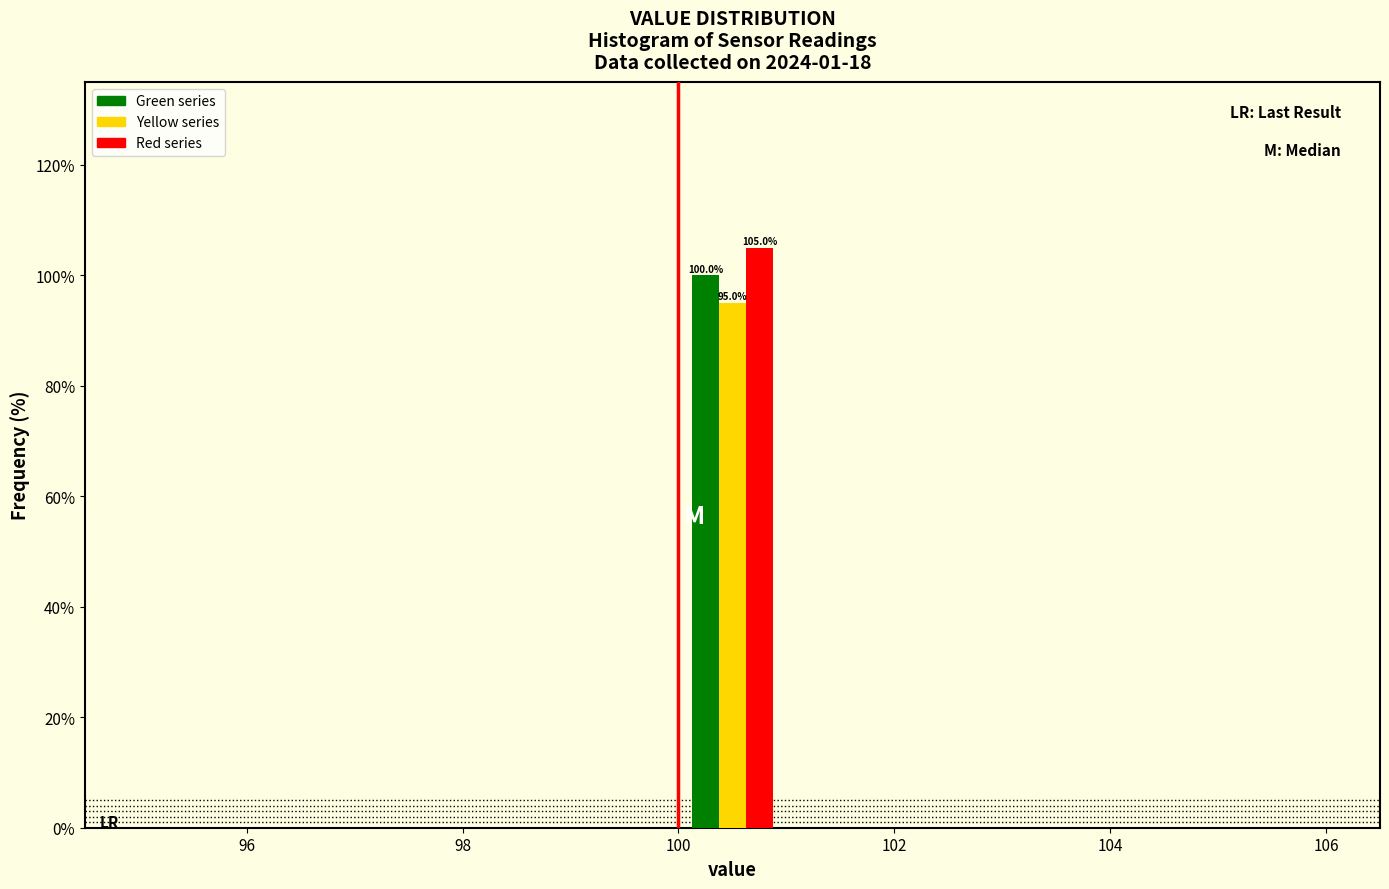

In the Green series series, which range on the x-axis has the tallest bar?

100 to 101